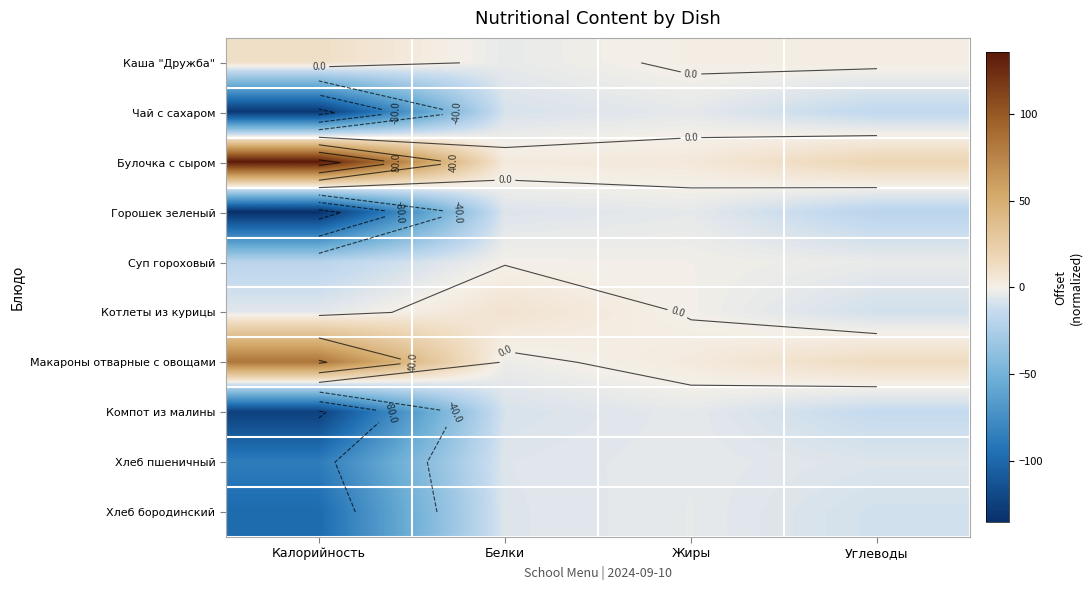

What is the total value across all series at Углеводы?

-44.5